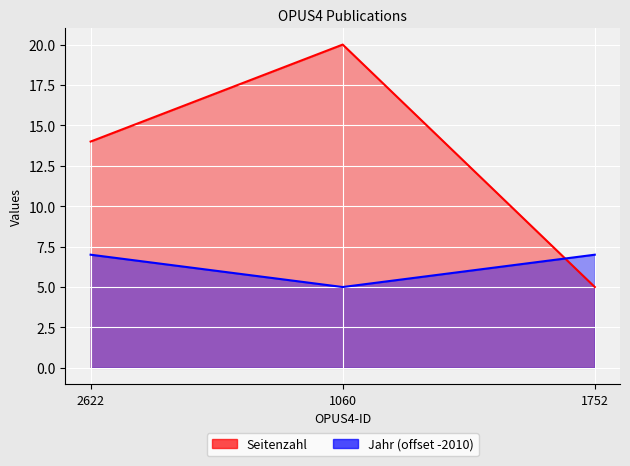

What is the difference between the maximum and second lowest values in the Seitenzahl series?

6